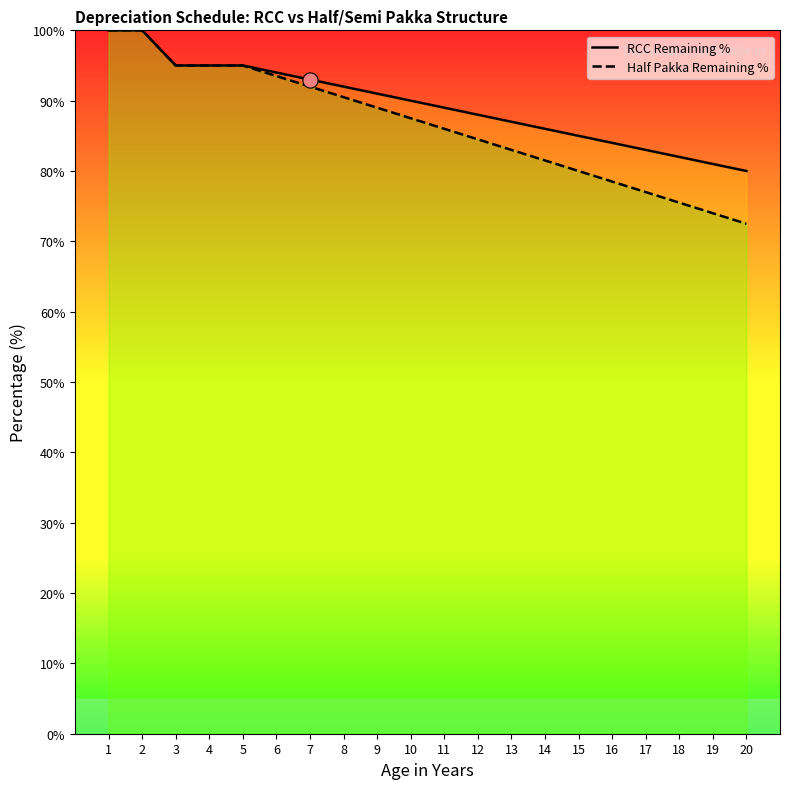

What are all the series names shown in the legend?

RCC Remaining %, Half Pakka Remaining %